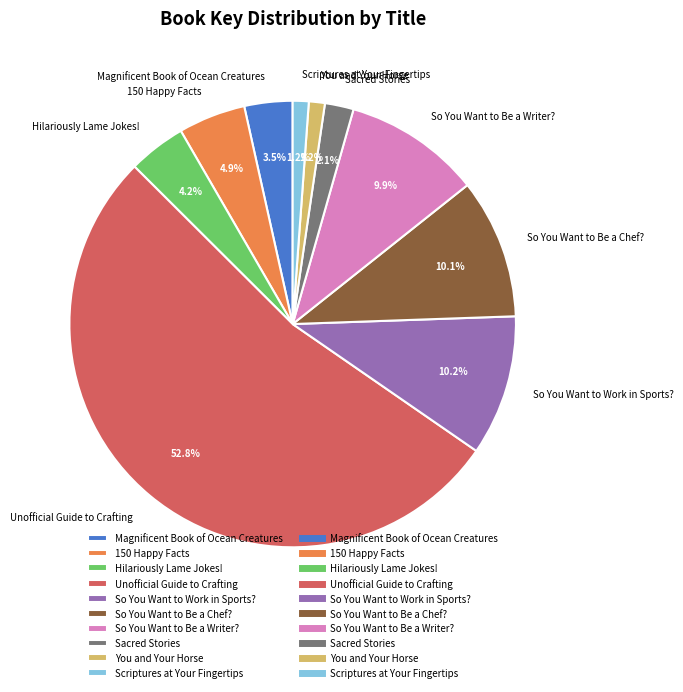

Count the number of slices in the pie.

10